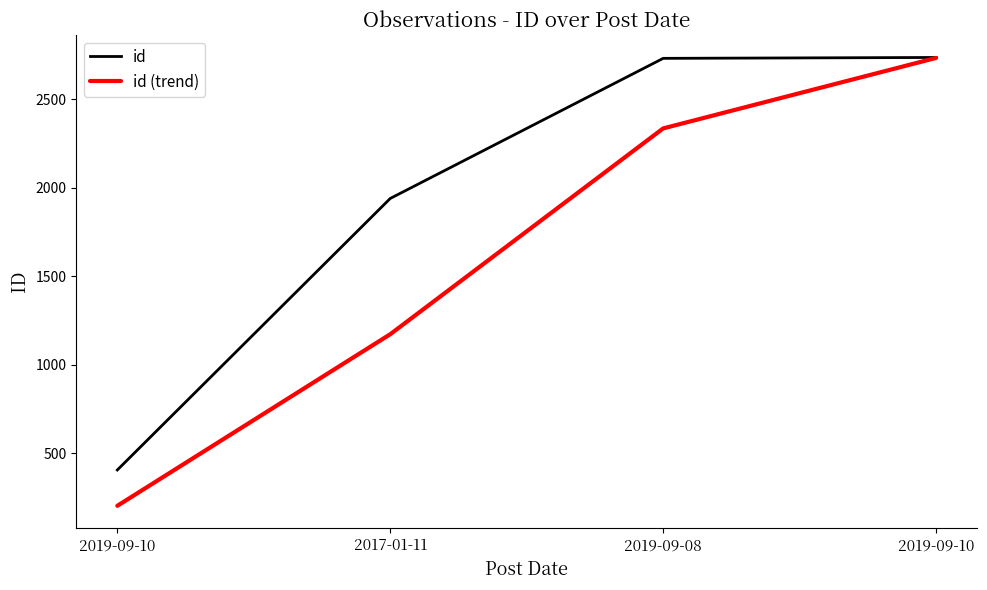

True or false: id and id (trend) intersect in this chart.

False